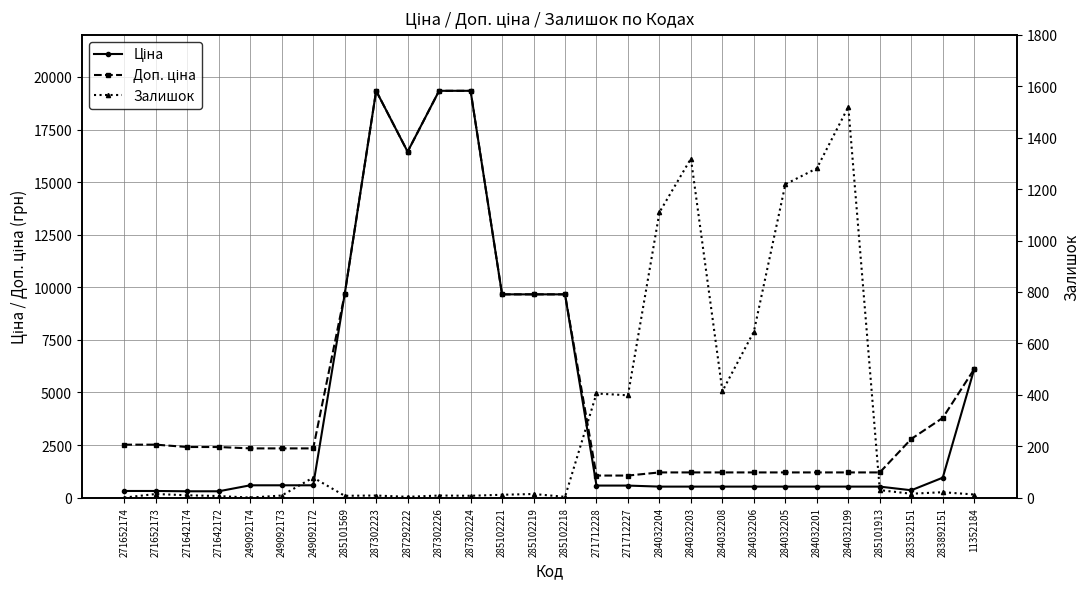

What is the label of the 5th point from the right?

284032199